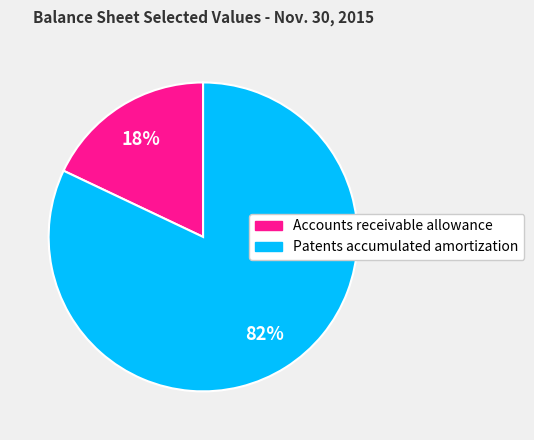

To the nearest percent, what is the combined percentage of Accounts receivable allowance and Patents accumulated amortization?

100%